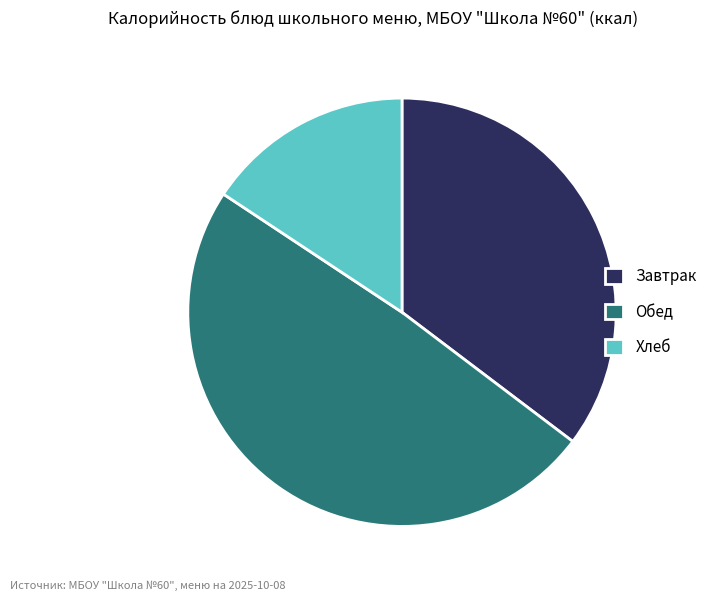

Which slice is the largest?

Обед